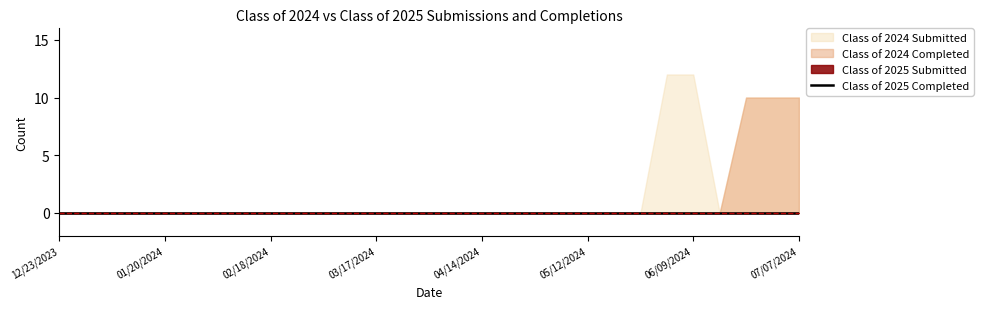

What is the difference between the second highest and minimum values in the Class of 2024 Submitted series?

12